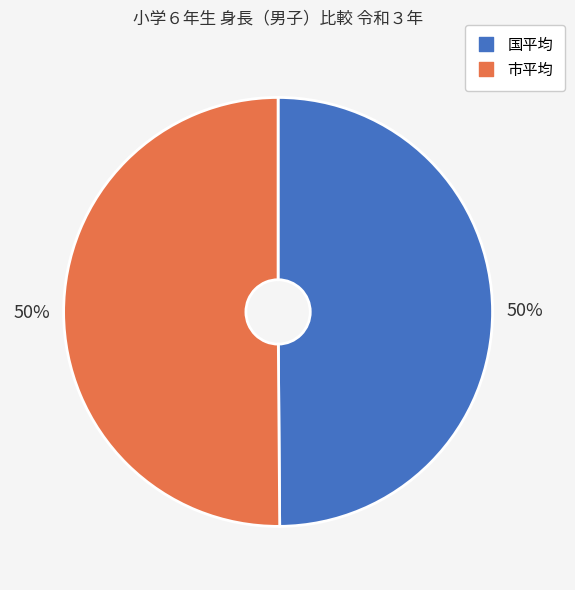

Do 国平均 and 市平均 together represent more than half of the pie?

Yes